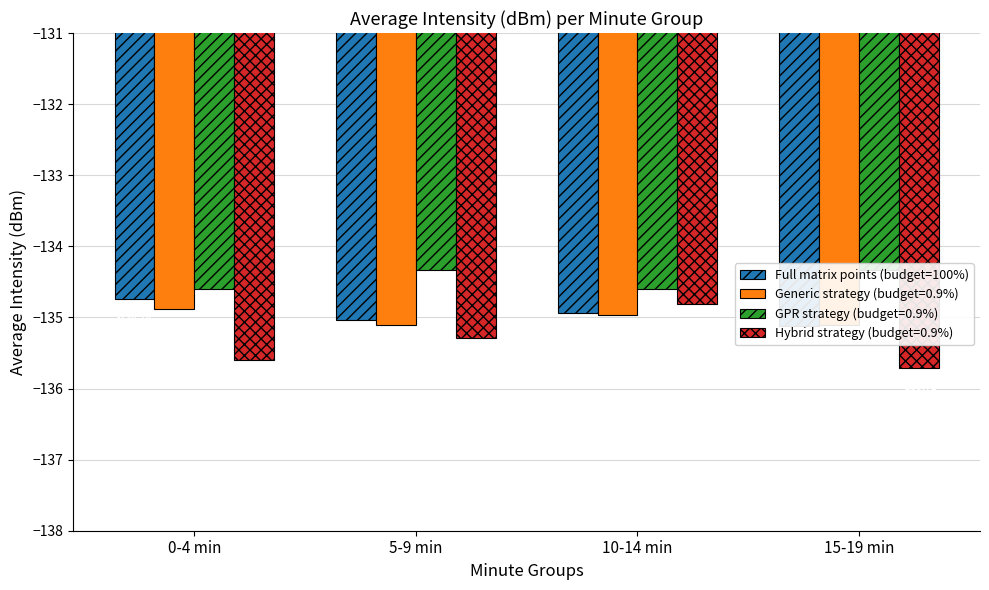

Which category has the highest value across all series?

0-4 min